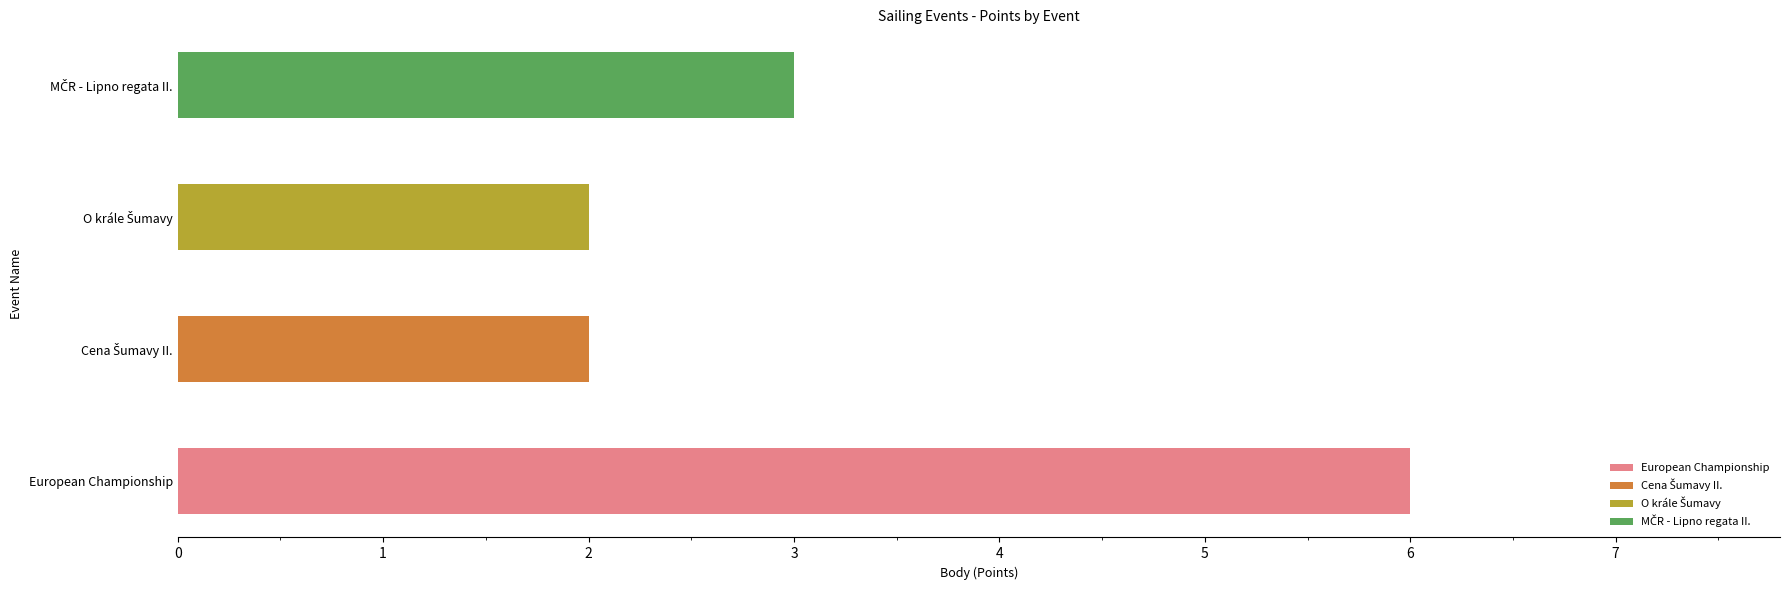

Which label corresponds to the largest value in the chart?

European Championship